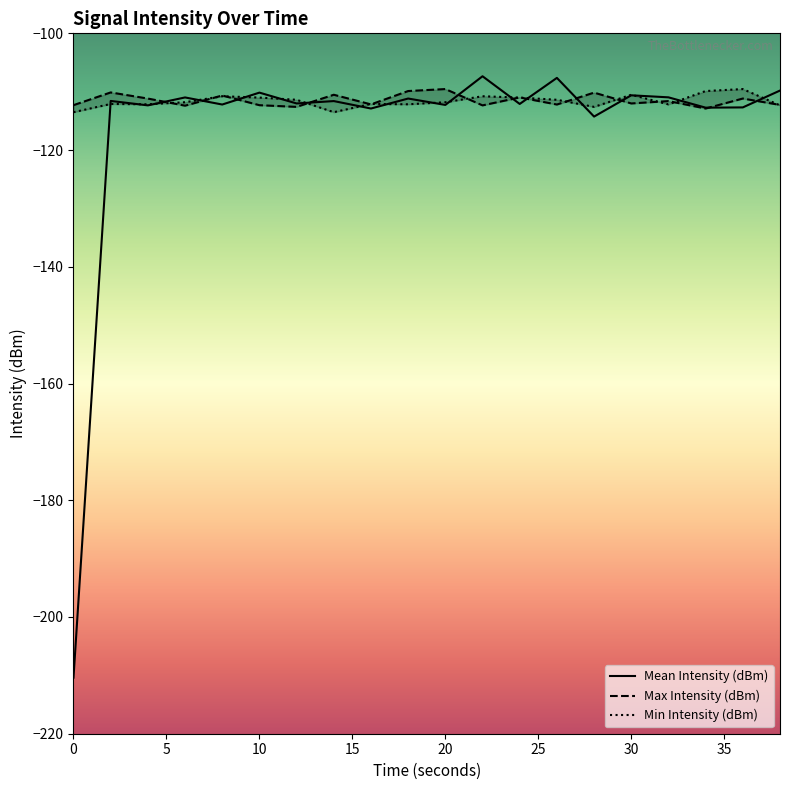

True or false: Mean Intensity (dBm) has more than 2 interior local peaks.

True